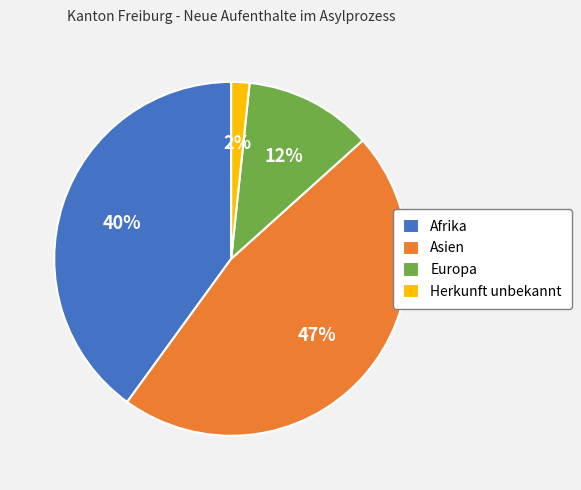

Does Herkunft unbekannt account for over 50% of the chart?

No